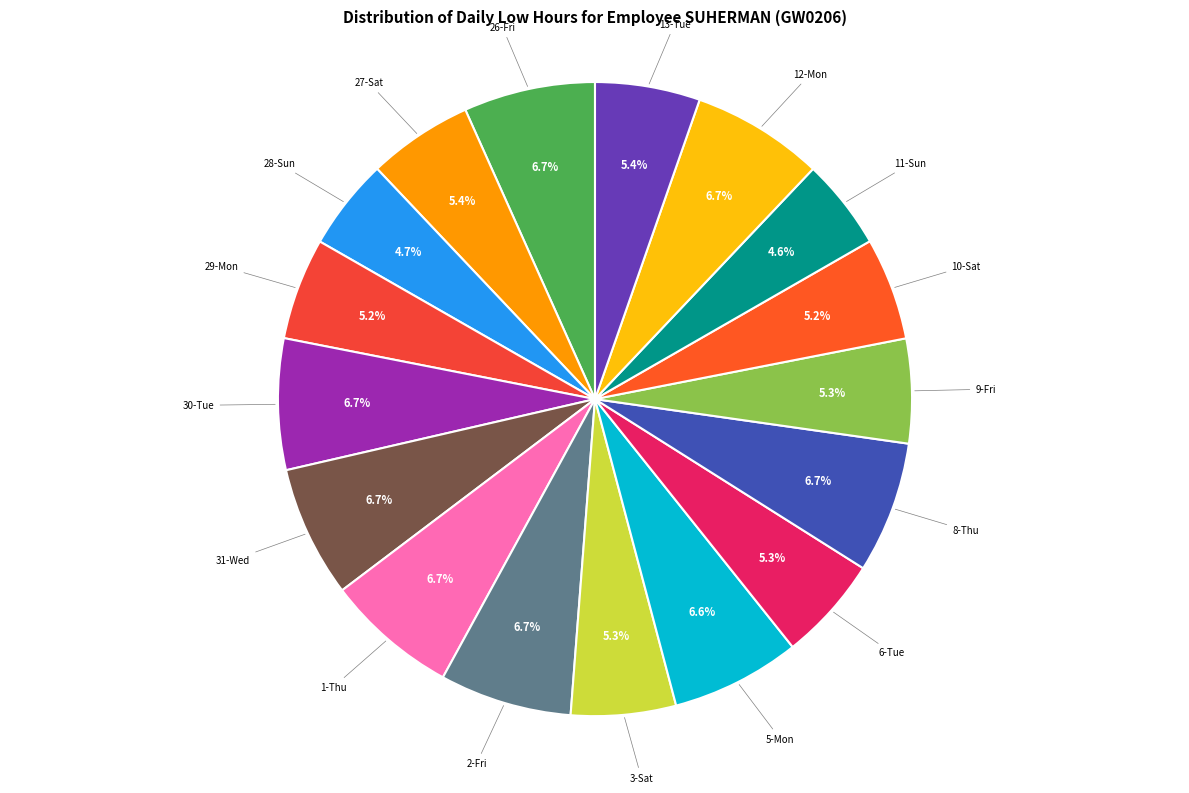

How many segments does this pie chart have?

17